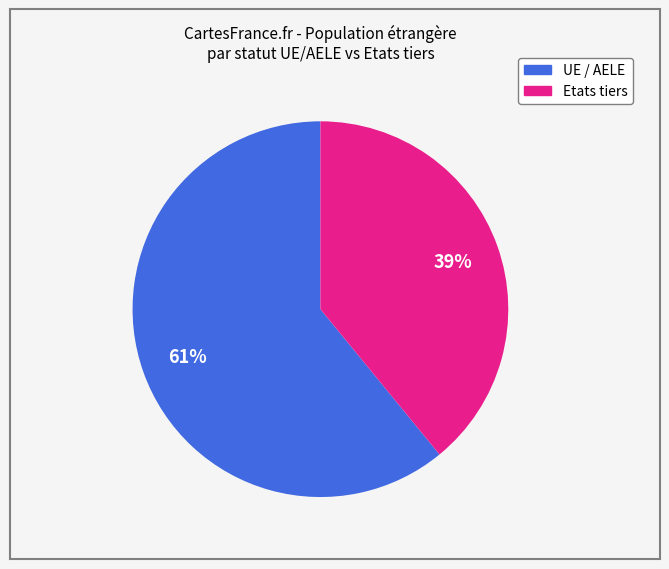

Is there a majority slice in this chart?

Yes